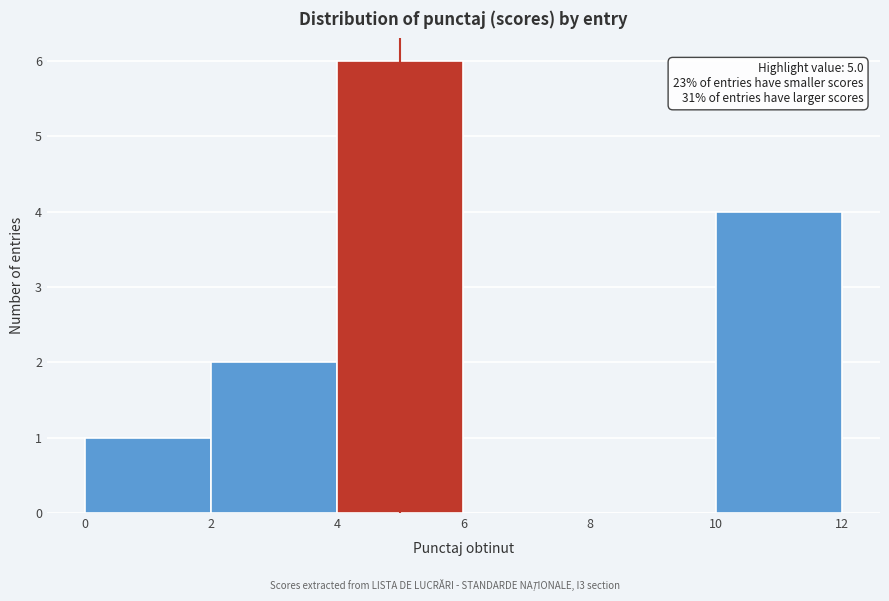

Over which range of the x-axis is the bar tallest?

4 to 6